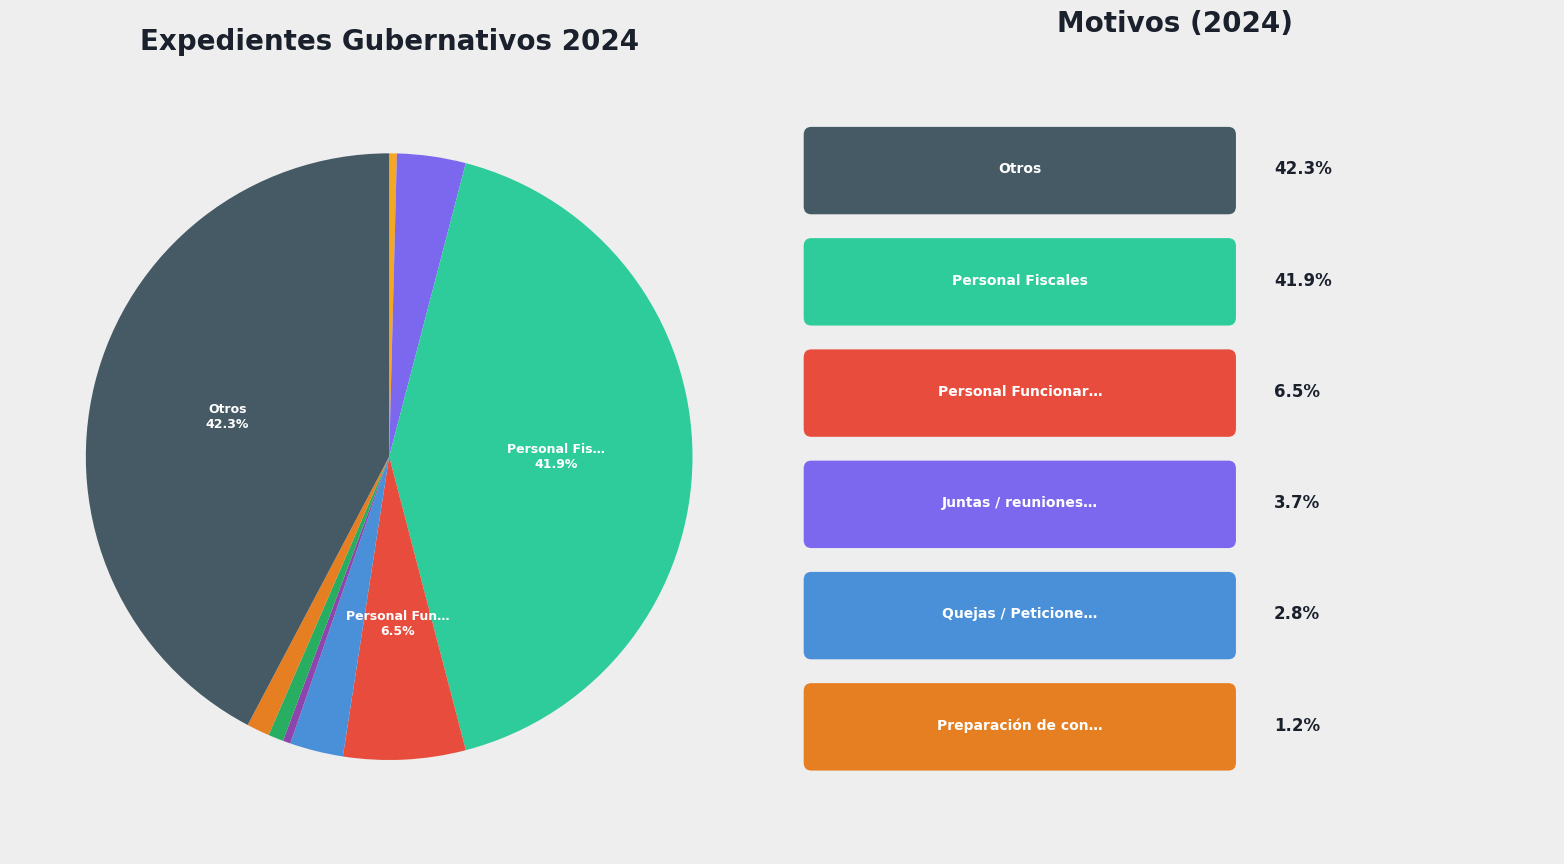

Is there a majority slice in this chart?

No